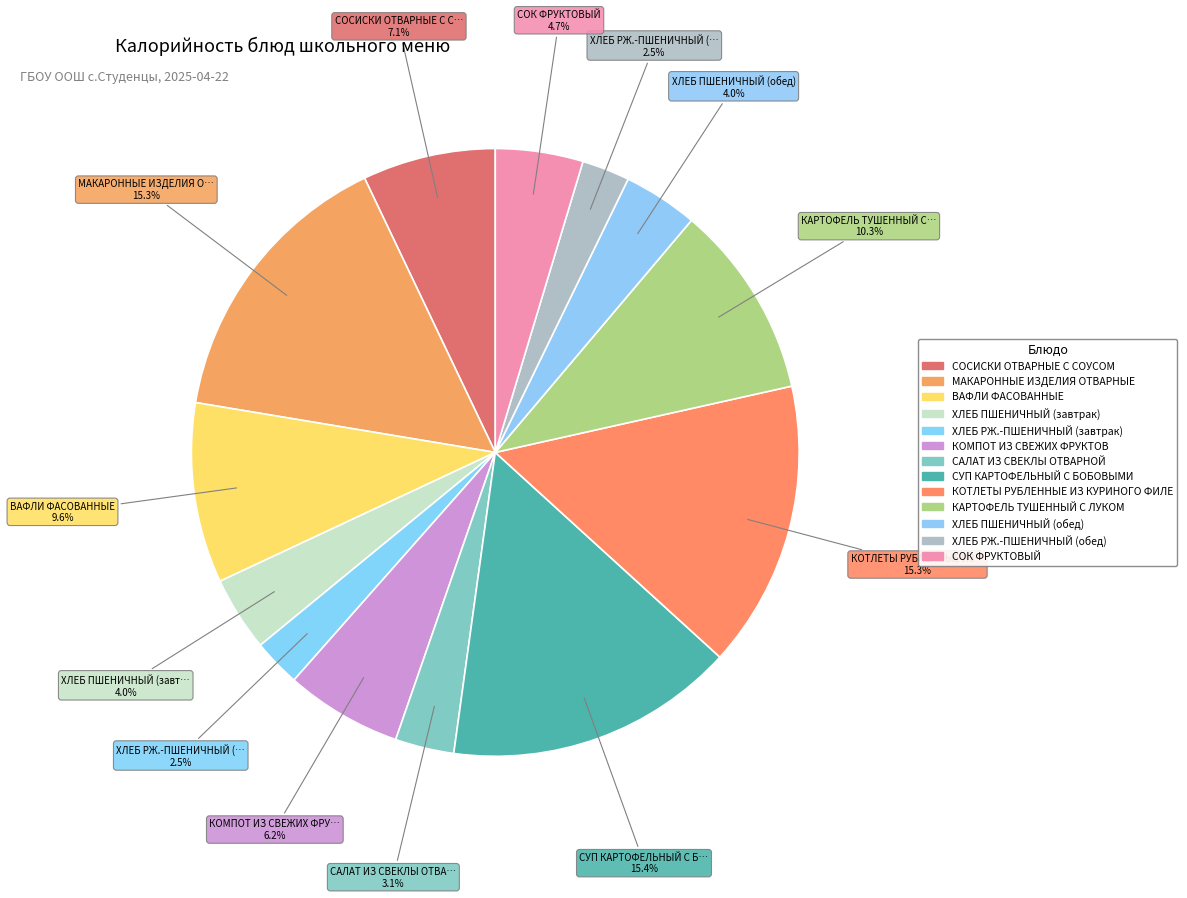

Does ВАФЛИ ФАСОВАННЫЕ represent more than half of the total?

No